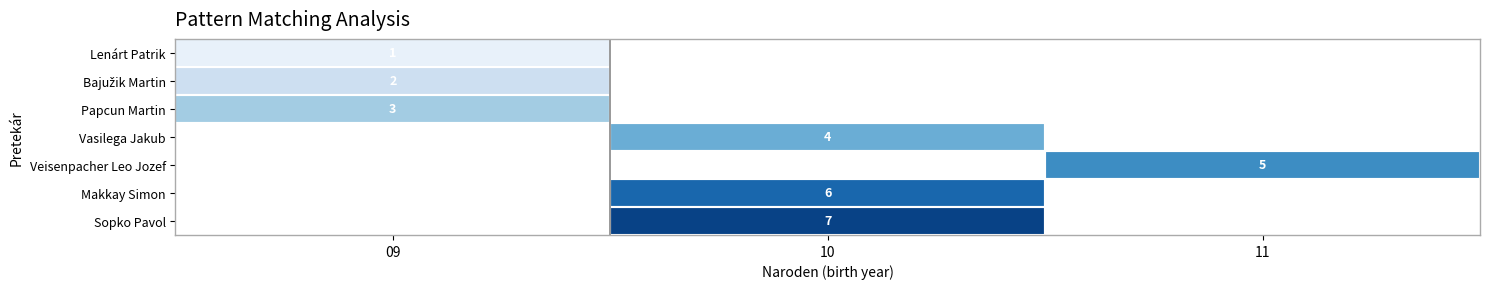

Is it true that Veisenpacher Leo Jozef equals 2 at 11?

False